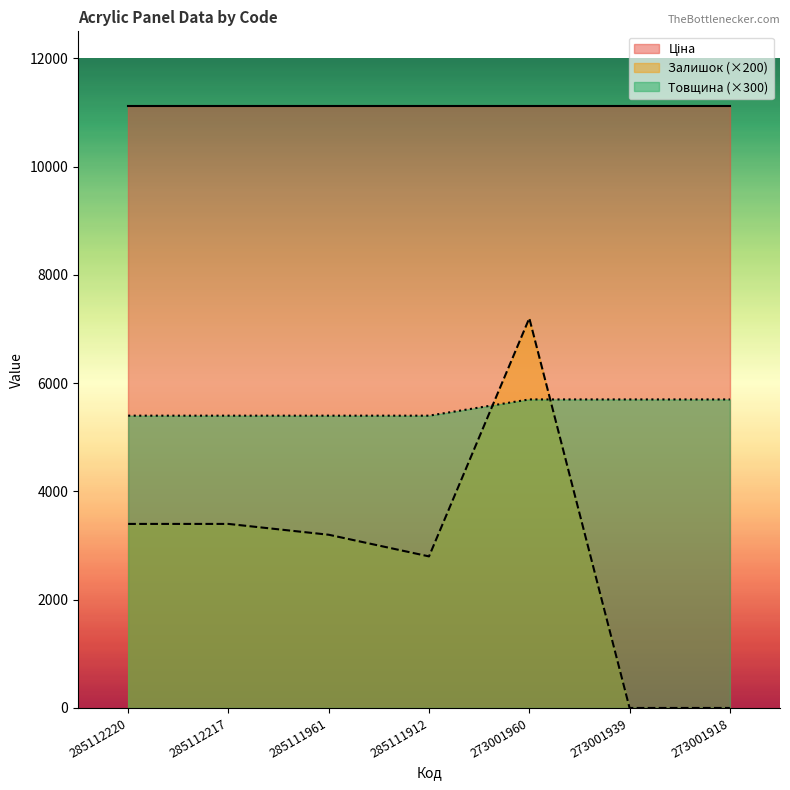

At how many categories does at least one series exceed 3253?

7